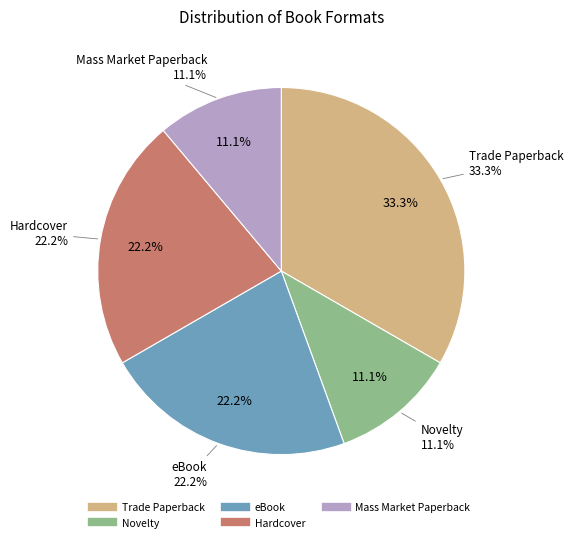

Is there a majority slice in this chart?

No